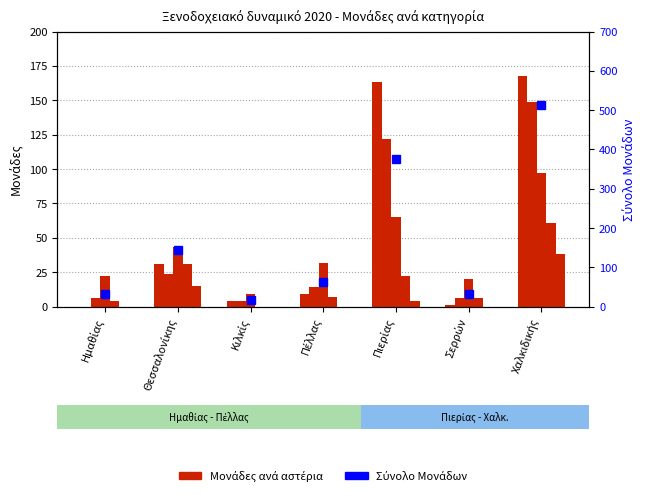

Which category has the lowest value in the Σύνολο Μονάδων series?

Κιλκίς